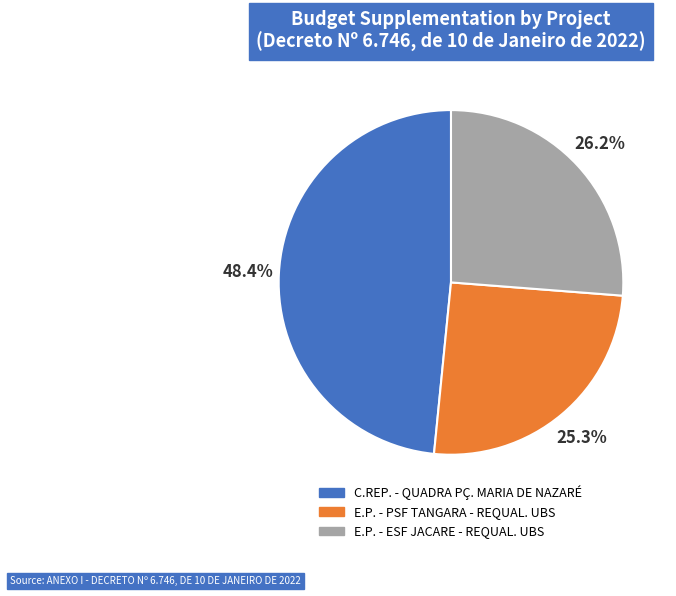

True or false: E.P. - PSF TANGARA - REQUAL. UBS accounts for 25% of the total.

True